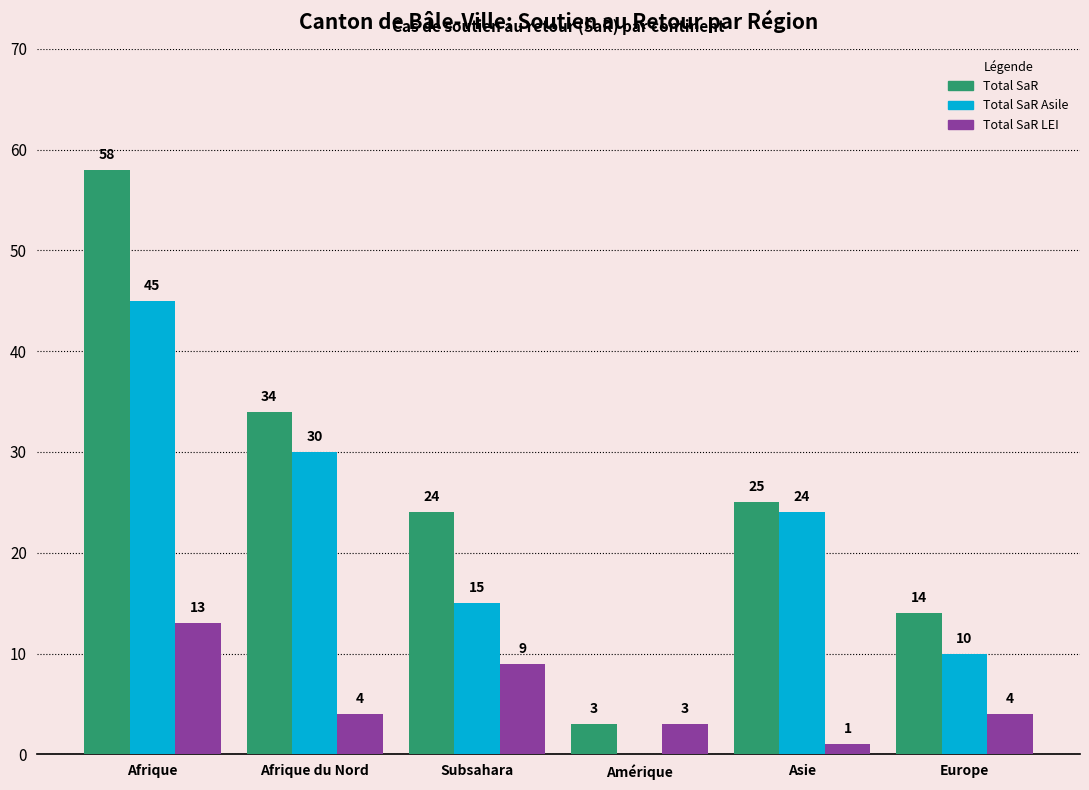

Count the Total SaR Asile values in the range 10 to 30.

4